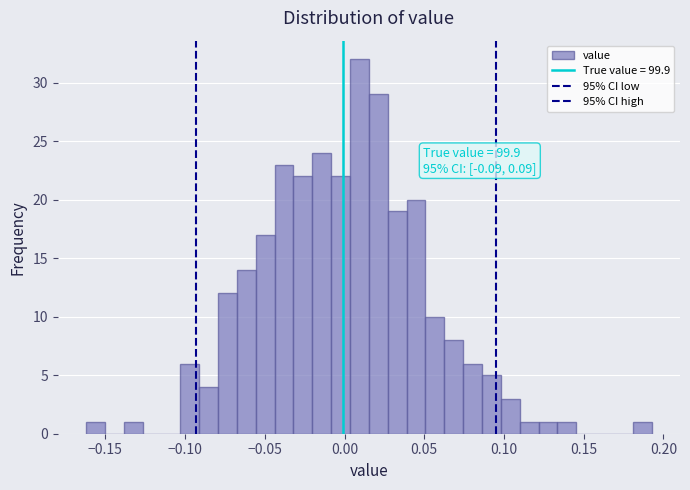

Read against the x-axis, roughly where is the centre of the tallest bar?

0.010